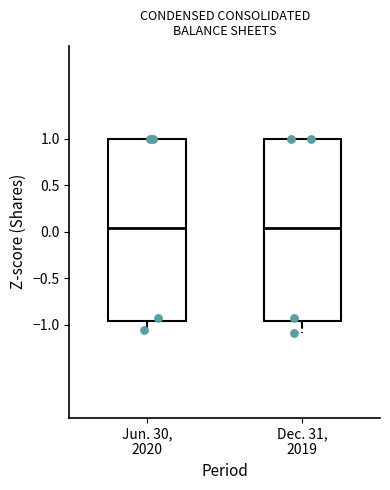

Reading left to right, read every box against the y-axis: the position of its median line, the range the box covers, and the ends of its whiskers. The values are not printed on the chart, so give them approximately, as read against the axis.

Jun. 30, 2020: median 0.05, box -0.95 to 1.00, whiskers -1.05 to 1.00
Dec. 31, 2019: median 0.05, box -0.95 to 1.00, whiskers -1.10 to 1.00